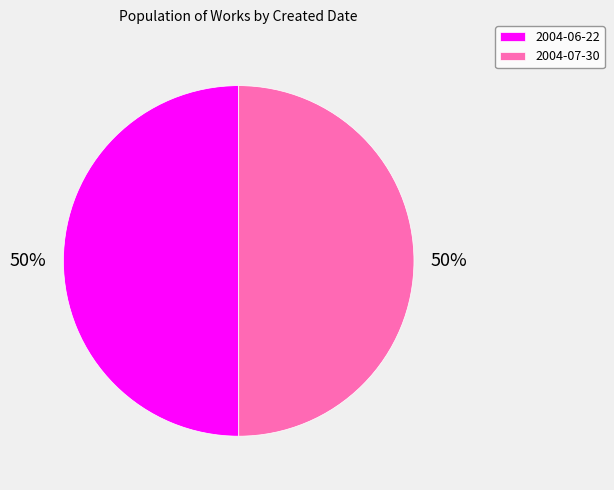

To the nearest percent, what portion does 2004-06-22 represent?

50%